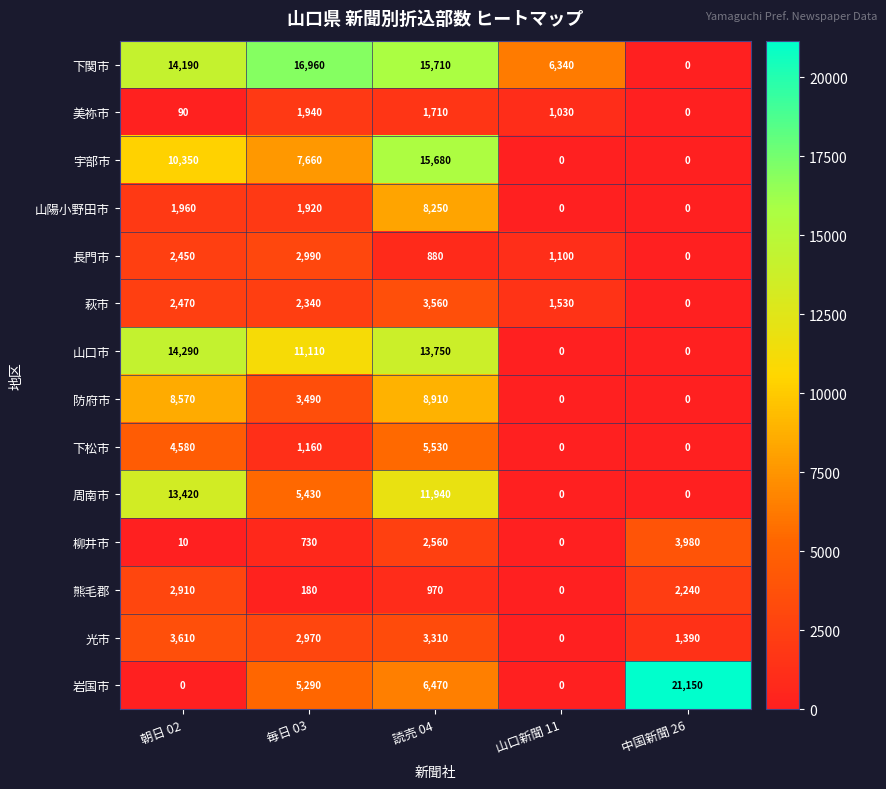

Which category has the highest value in the 下松市 series?

読売 04